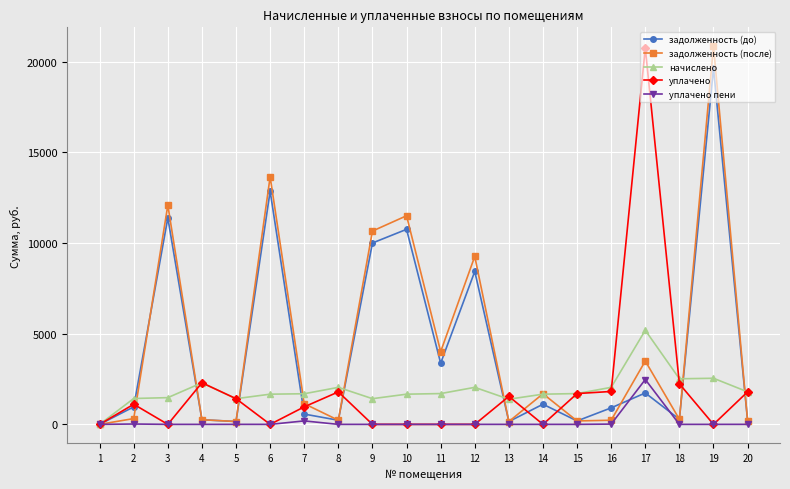

What is the total value across all series at 18?

5306.9